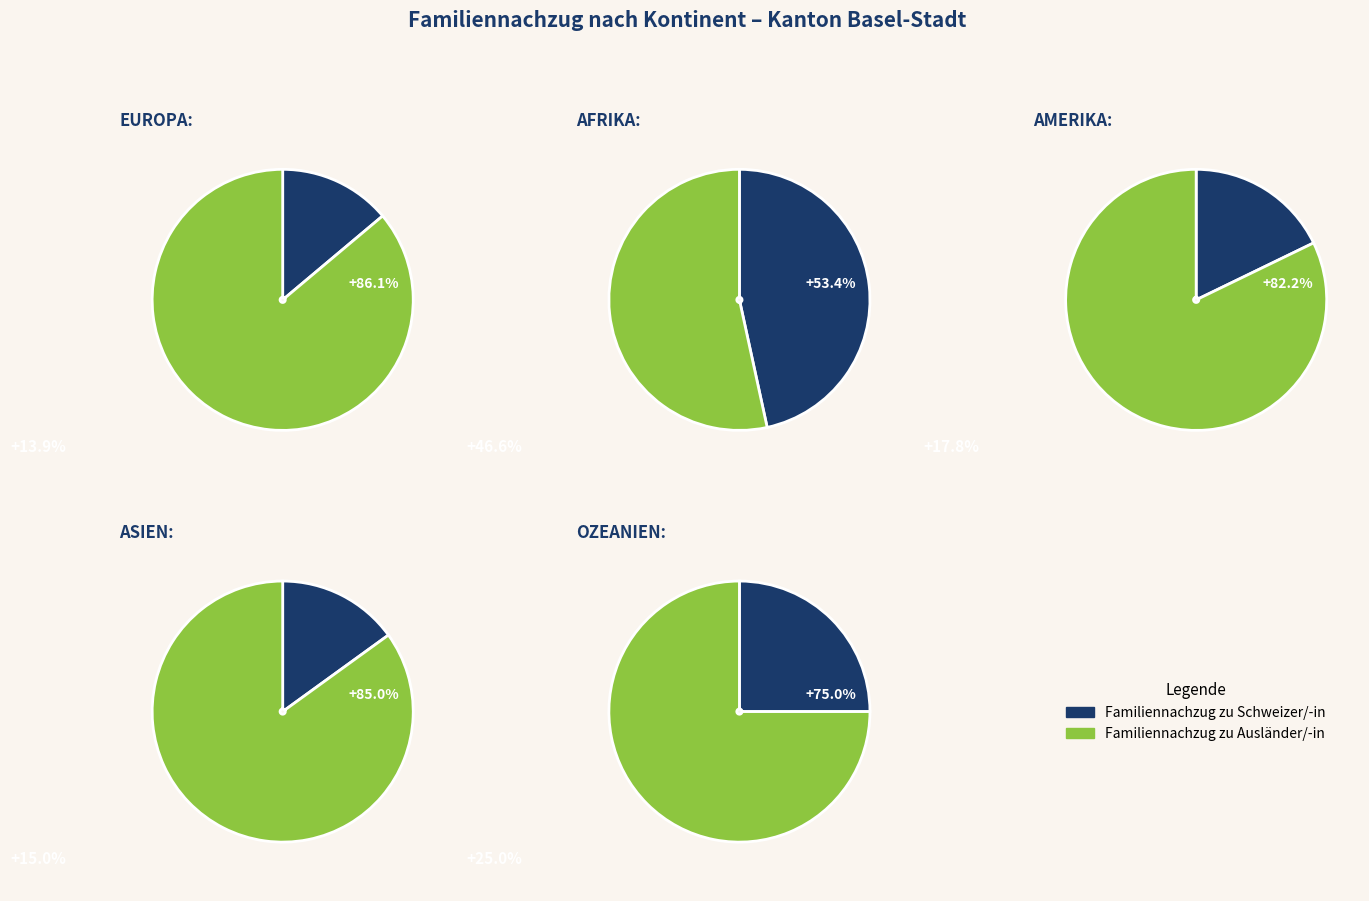

Which category has the biggest portion of the pie?

Europa